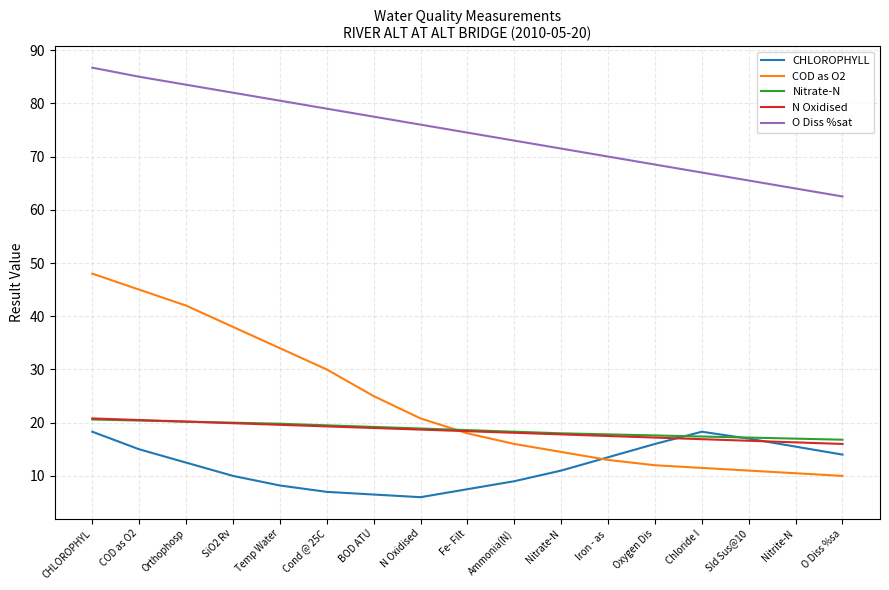

The value of O Diss %sat at Chloride I is 96.5. True or false?

False